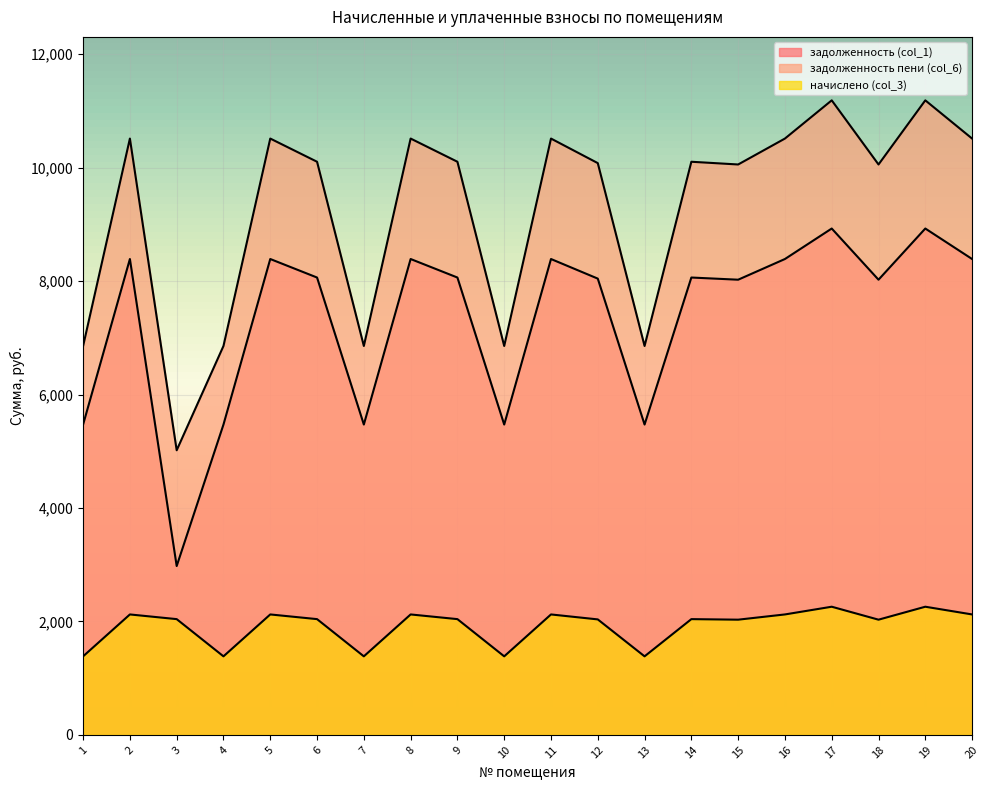

At which label is задолженность пени (col_6) closest to 8103?

1